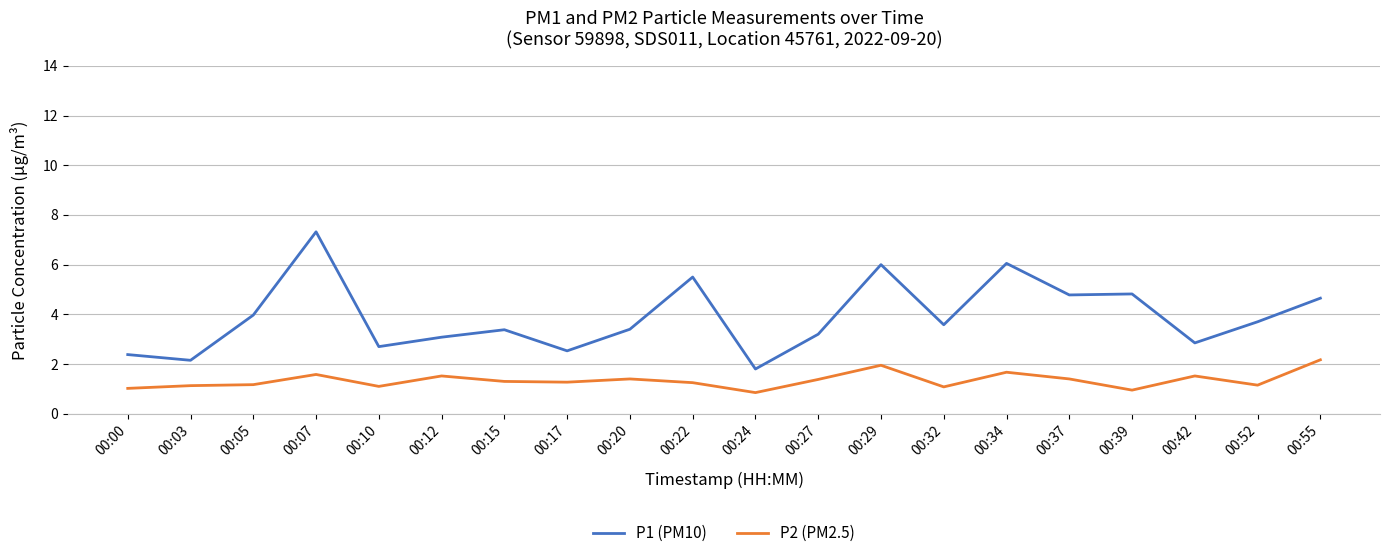

Rank the series by their maximum value, from lowest to highest.

P2 (PM2.5), P1 (PM10)